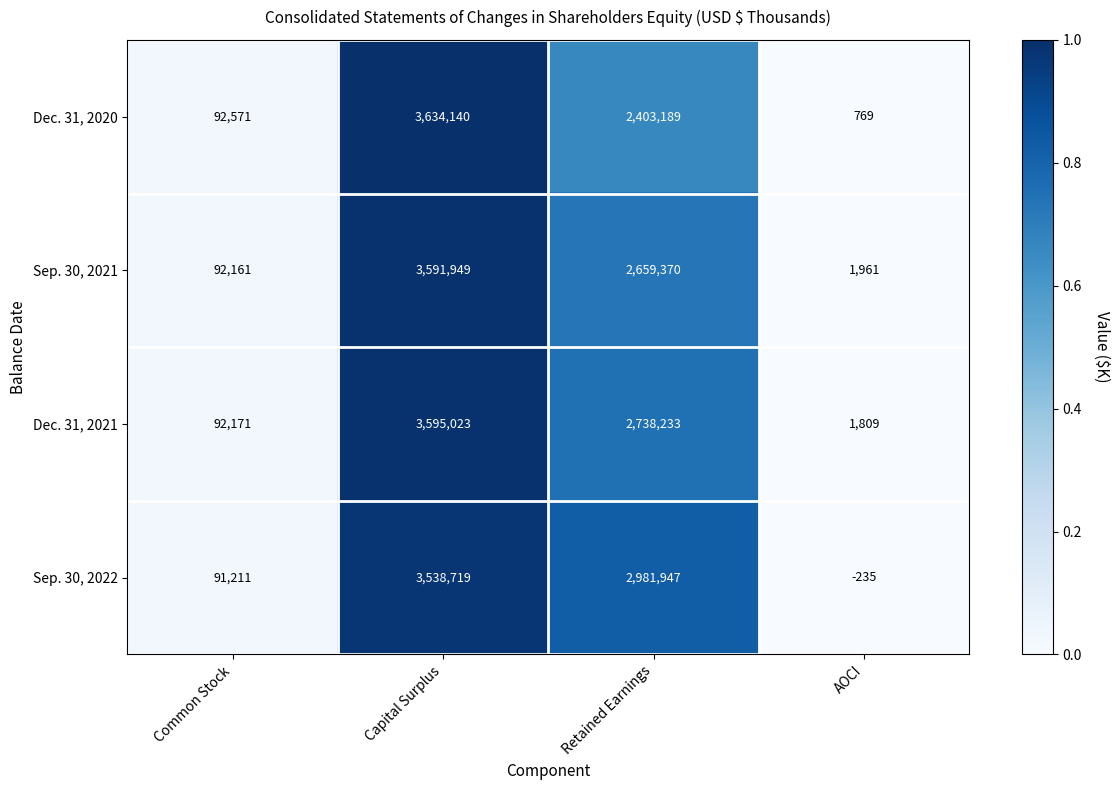

Which category has the highest value across all series?

Capital Surplus